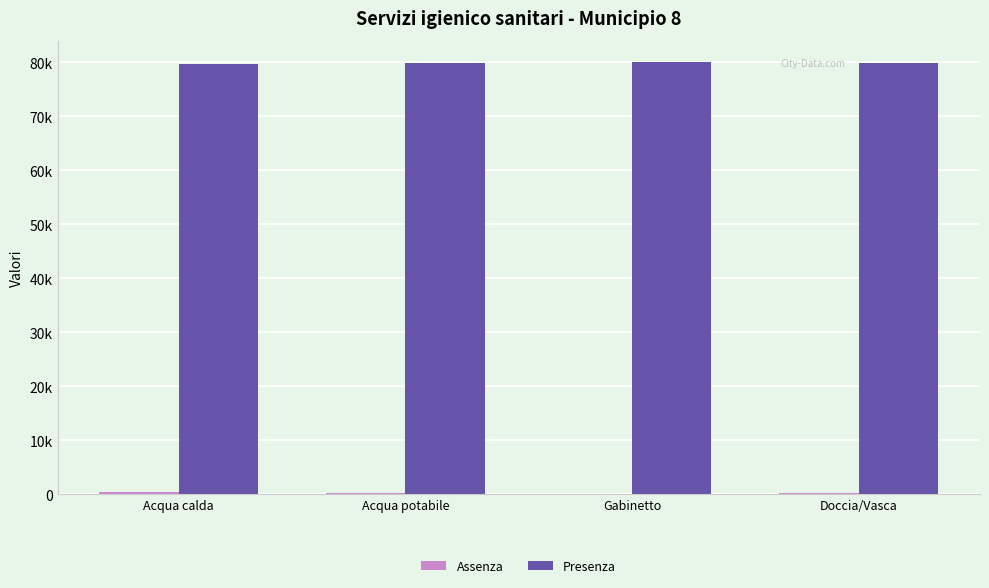

Are the bars horizontal?

No